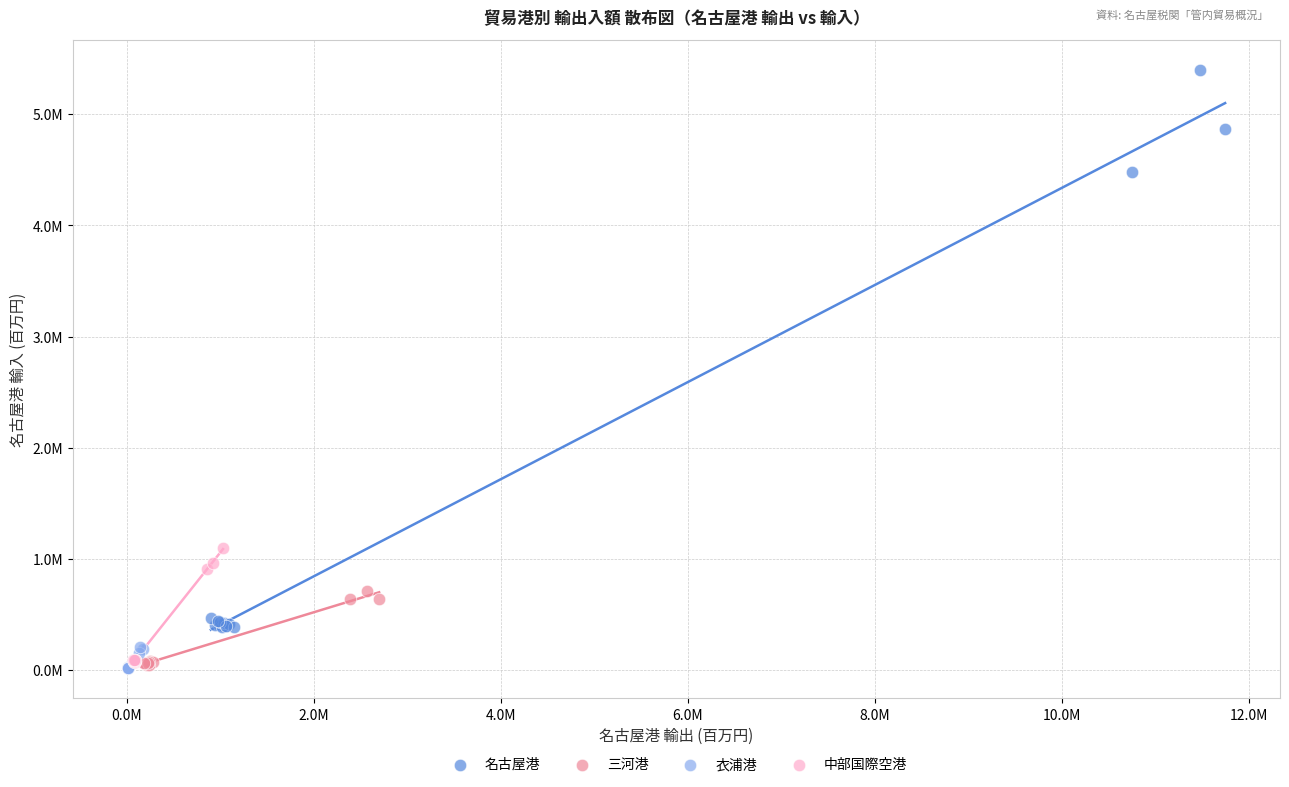

What are all the series names shown in the legend?

名古屋港, 三河港, 衣浦港, 中部国際空港